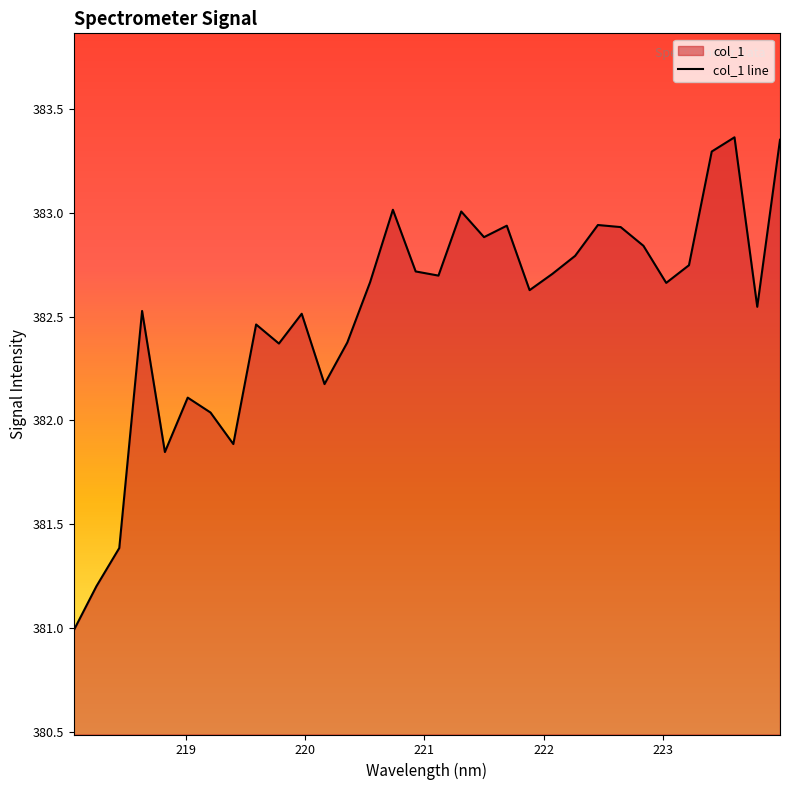

What is the minimum value shown in the chart?

381.0